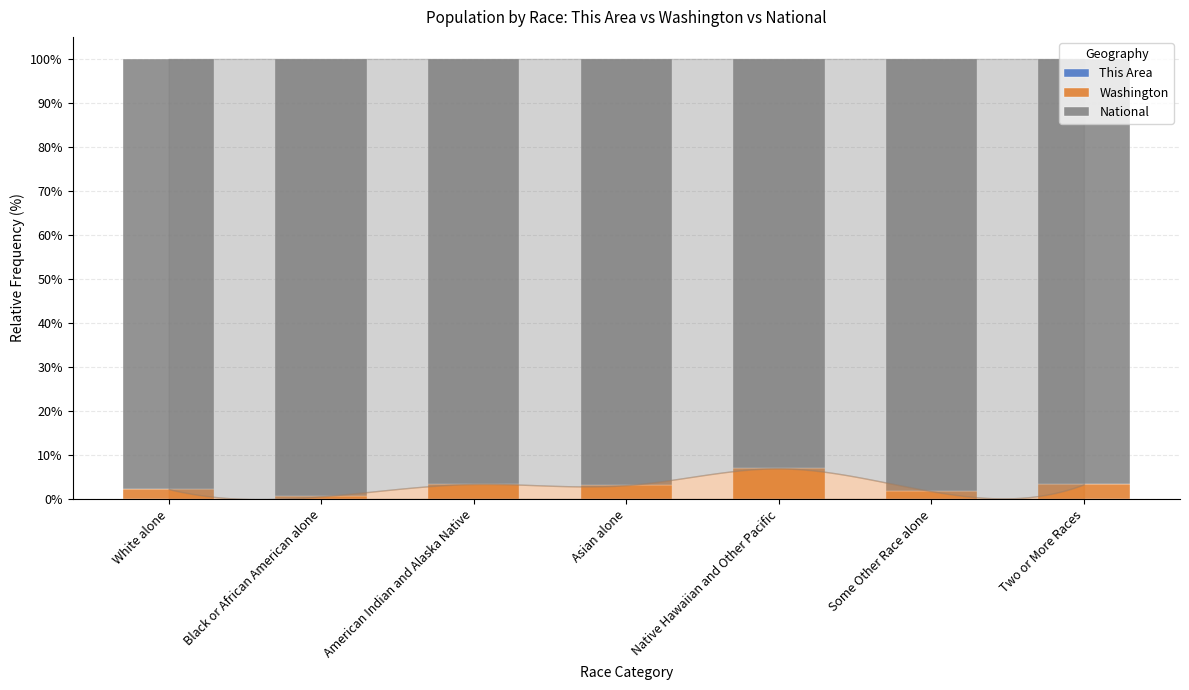

Between White alone and Black or African American alone, which series saw the biggest shift?

National